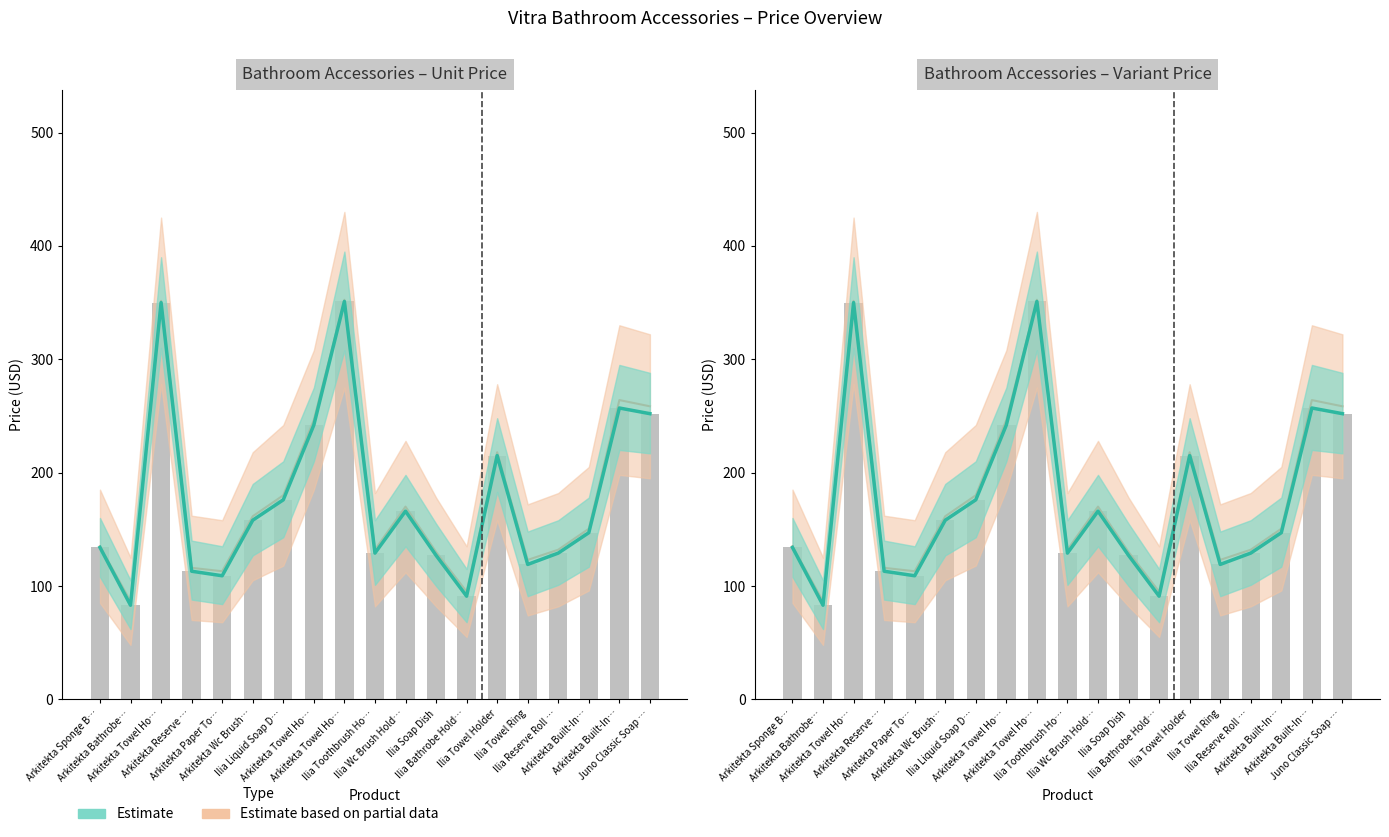

Is the value of Variant Price at Ilia Towel Ring greater than the value of Unit Price at Ilia Towel Ring?

No